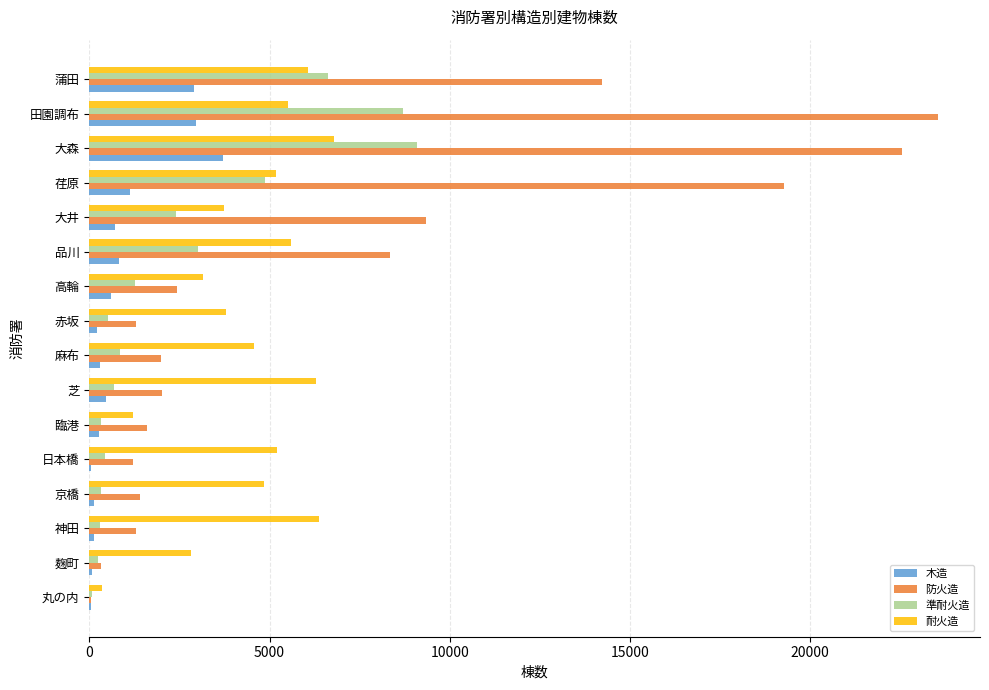

At which category does the chart reach its peak across all series?

田園調布